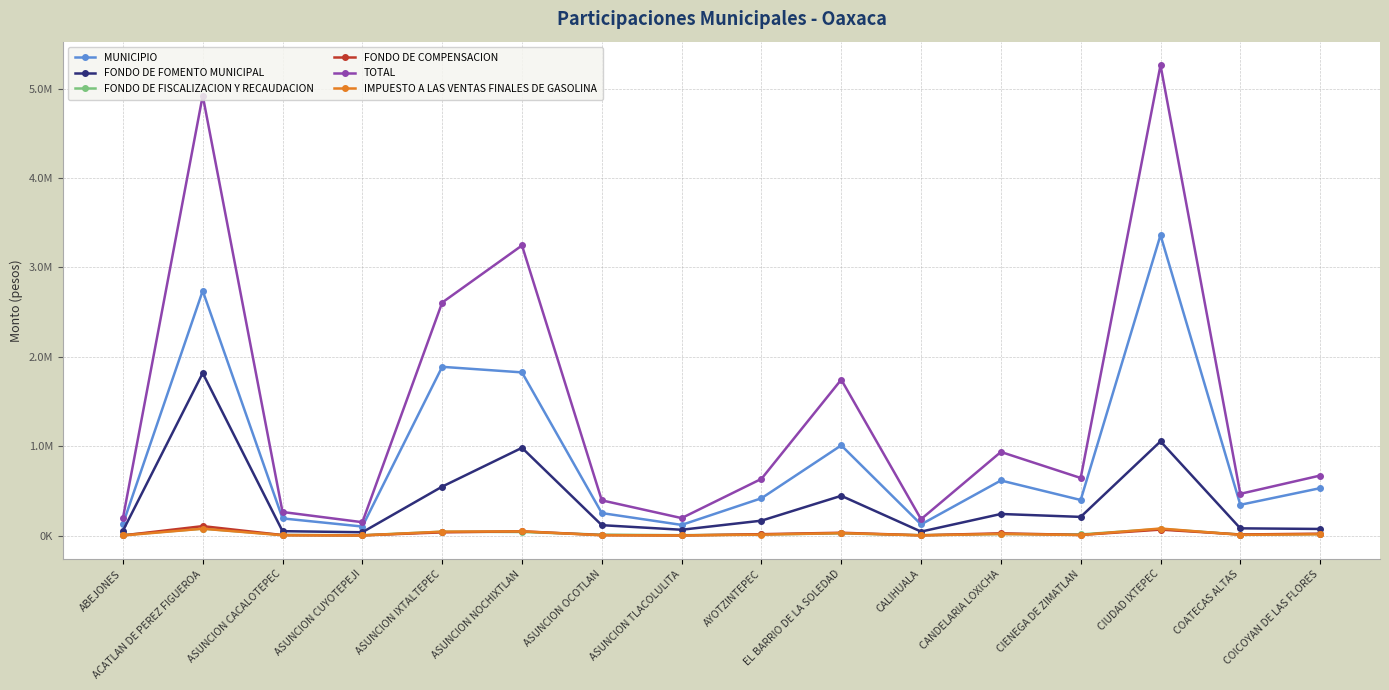

At ASUNCION CUYOTEPEJI, list the series in order from smallest to largest.

IMPUESTO A LAS VENTAS FINALES DE GASOLINA, FONDO DE COMPENSACION, FONDO DE FISCALIZACION Y RECAUDACION, FONDO DE FOMENTO MUNICIPAL, MUNICIPIO, TOTAL